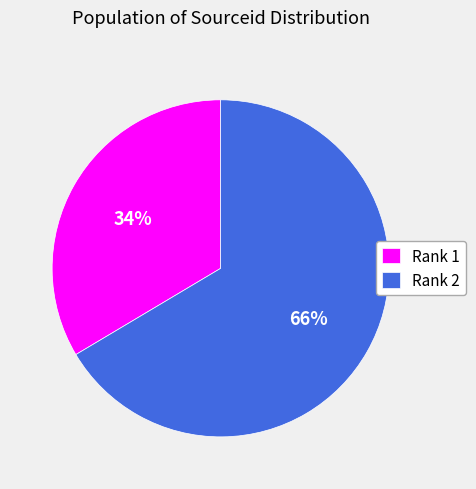

To the nearest percent, what is the combined percentage of Rank 1 and Rank 2?

100%